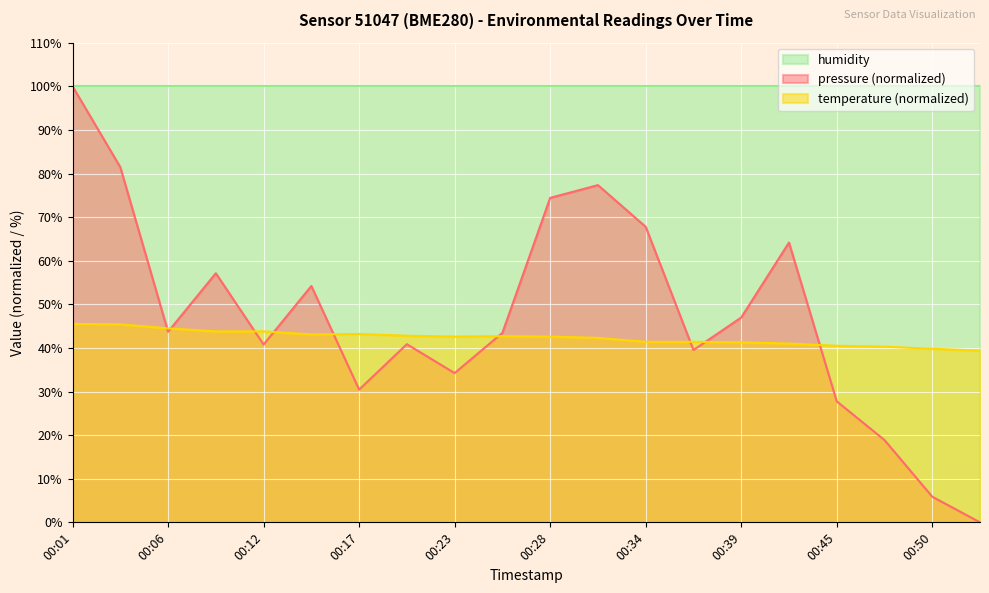

Rank the series at 00:23 from lowest to highest value.

pressure (normalized), temperature (normalized), humidity